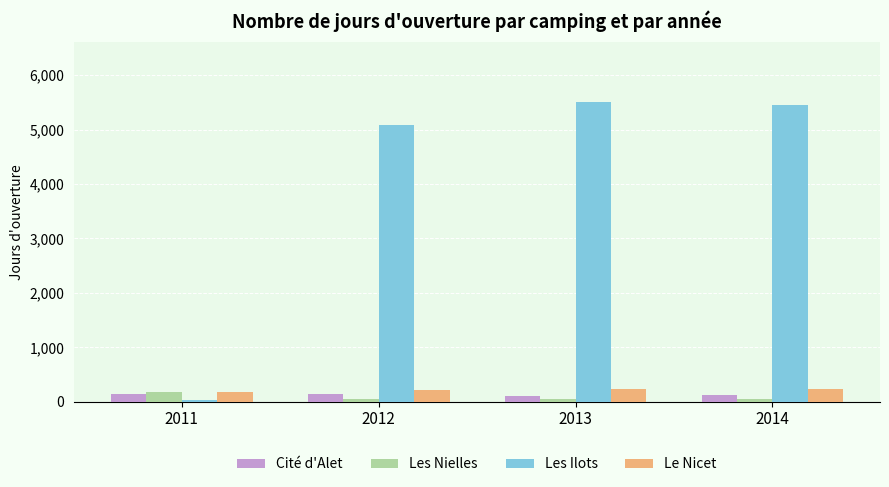

What is the greatest value displayed?

5516